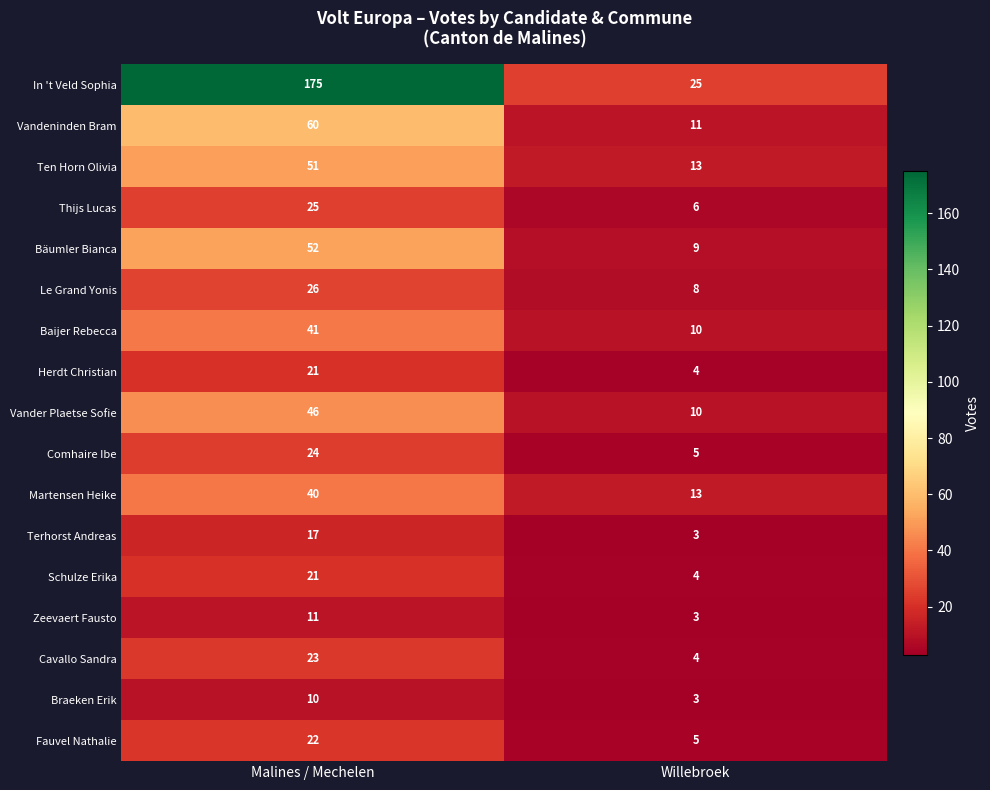

What is the smallest value displayed?

3